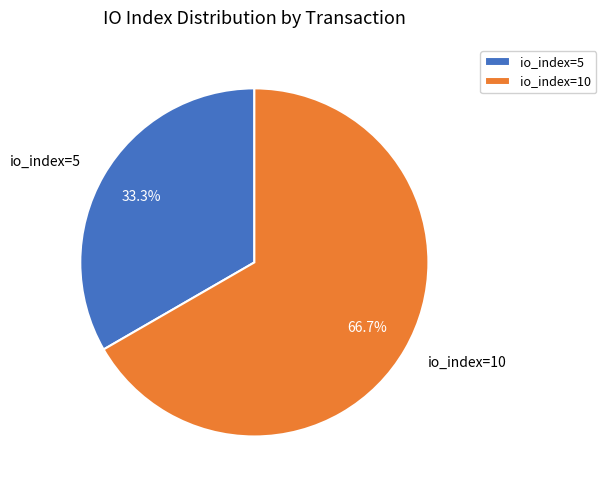

Rank the categories by value from highest to lowest.

io_index=10, io_index=5